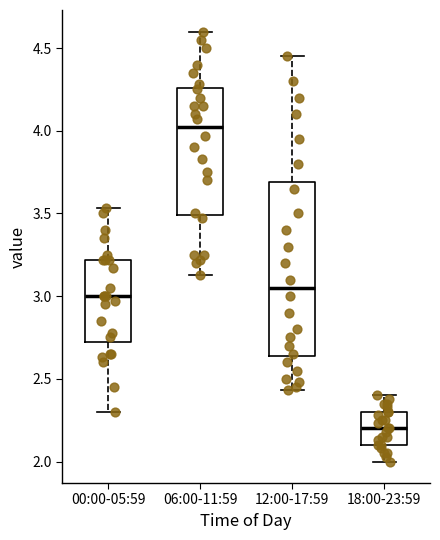

Where does the lower whisker of the box for 00:00-05:59 end on the y-axis? The values are not printed on the chart, so give them approximately, as read against the axis.

2.30